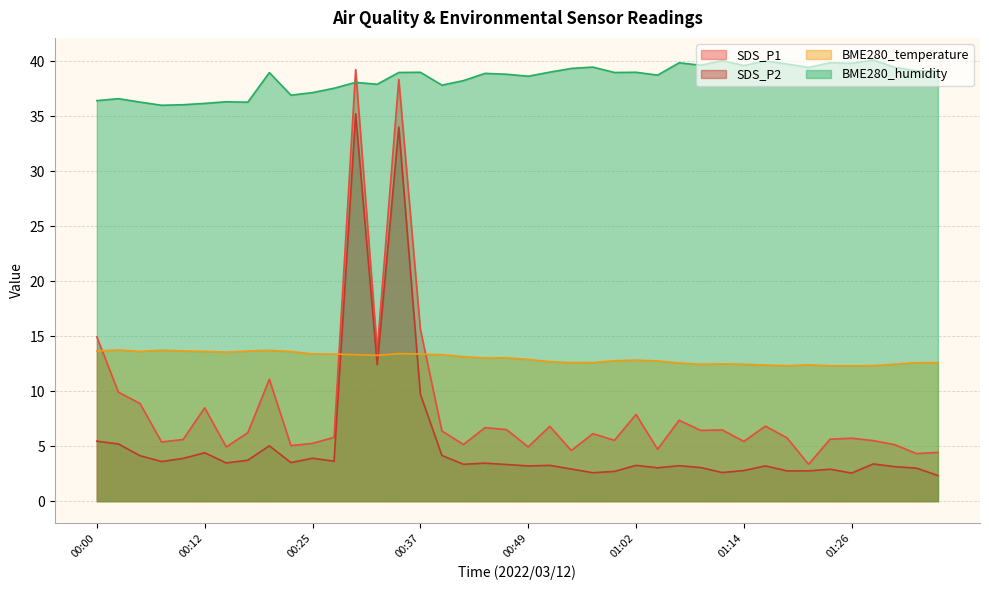

Between 00:10 and 00:35, which is larger?

00:35